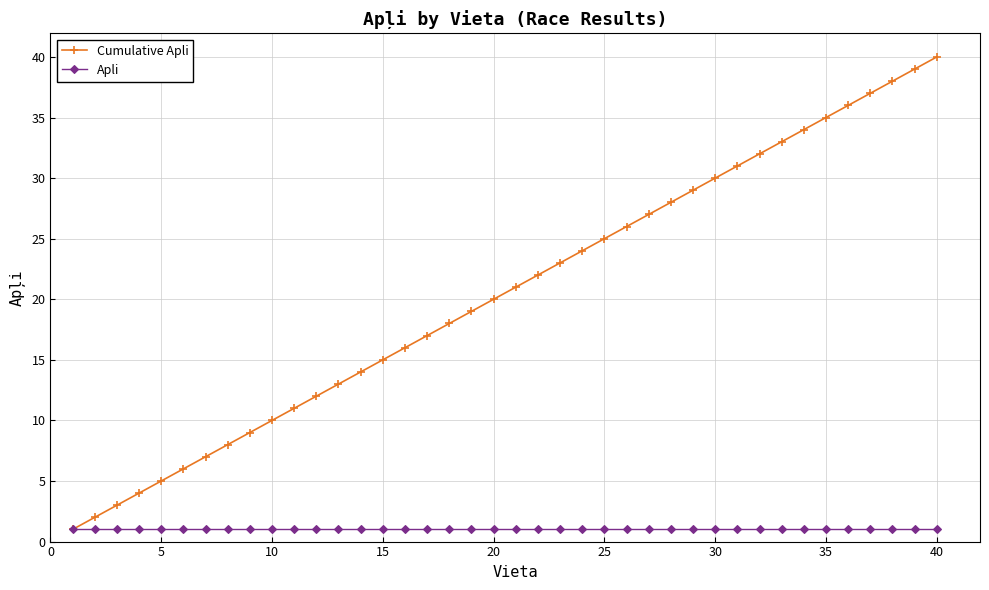

What is the average value of the Apli series?

1